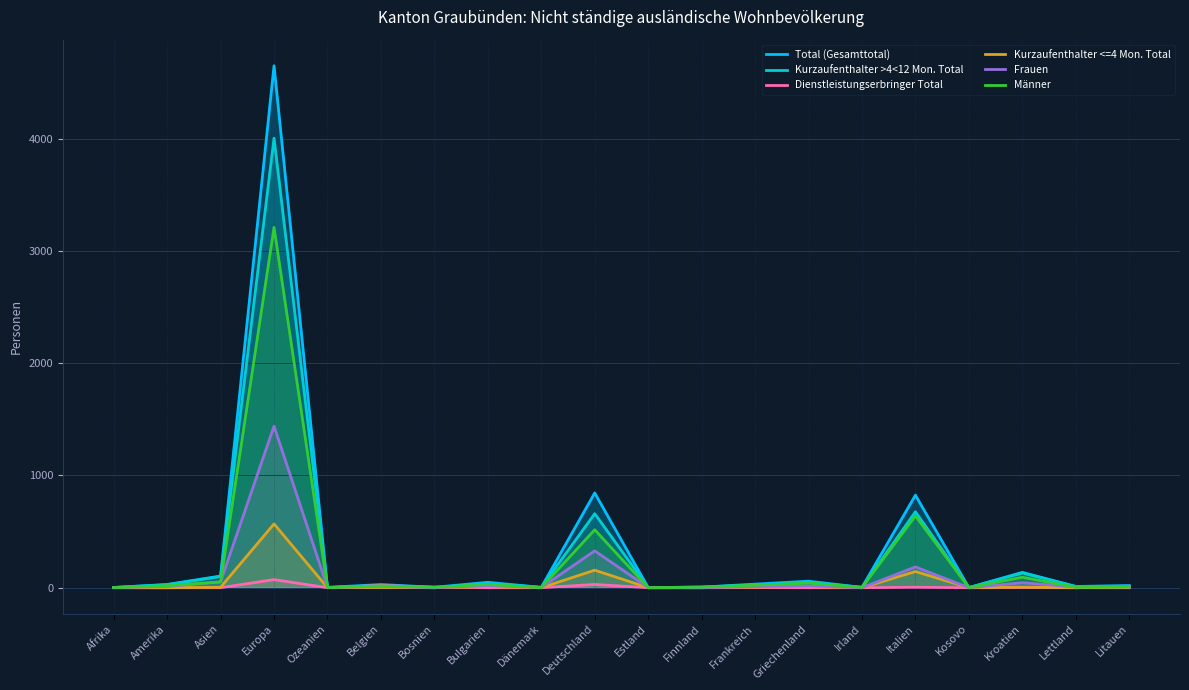

At which category is the sum across all series the highest?

Europa